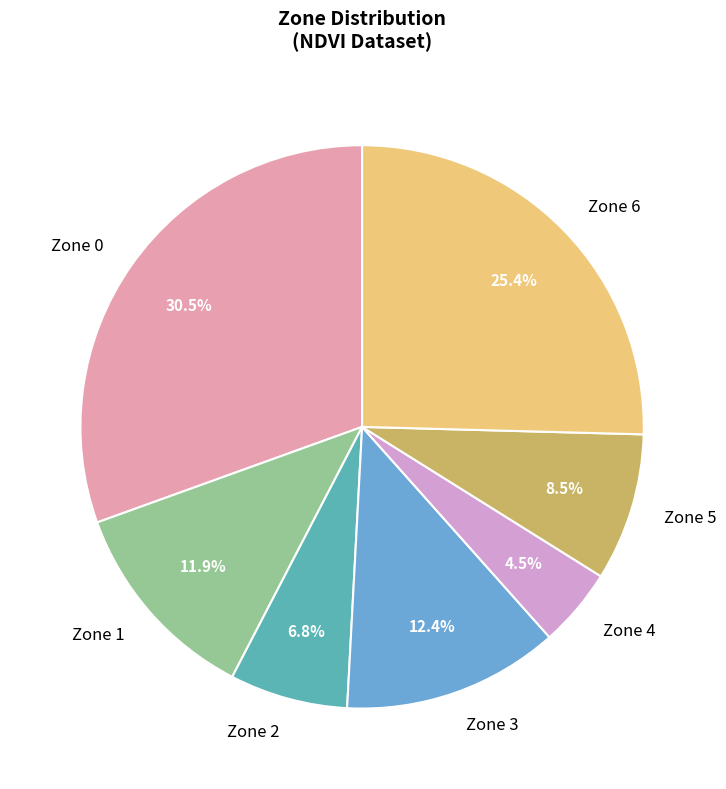

Which has a higher value, Zone 1 or Zone 2?

Zone 1